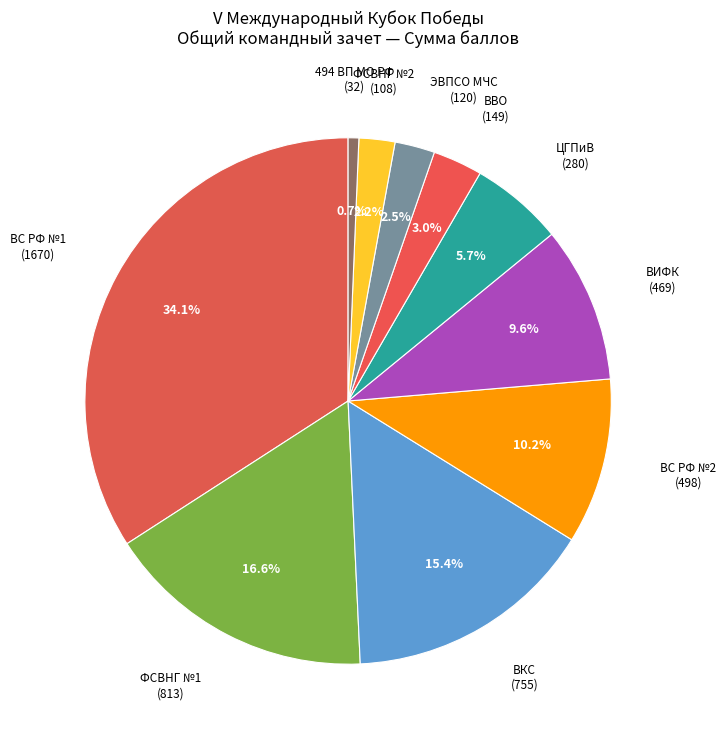

To the nearest percent, what is the average slice percentage?

10%